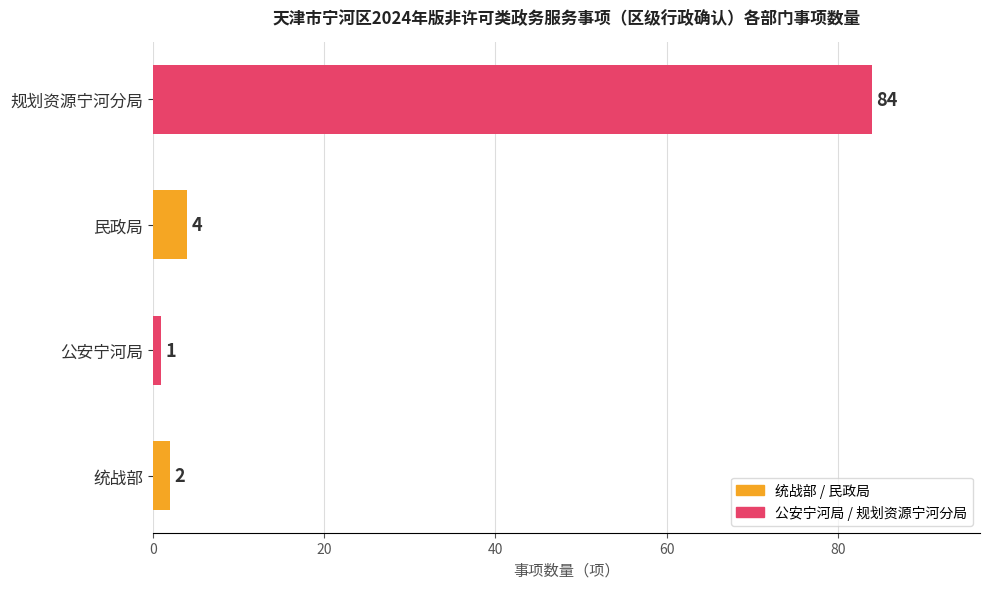

Which category has the lowest value across all series?

公安宁河局